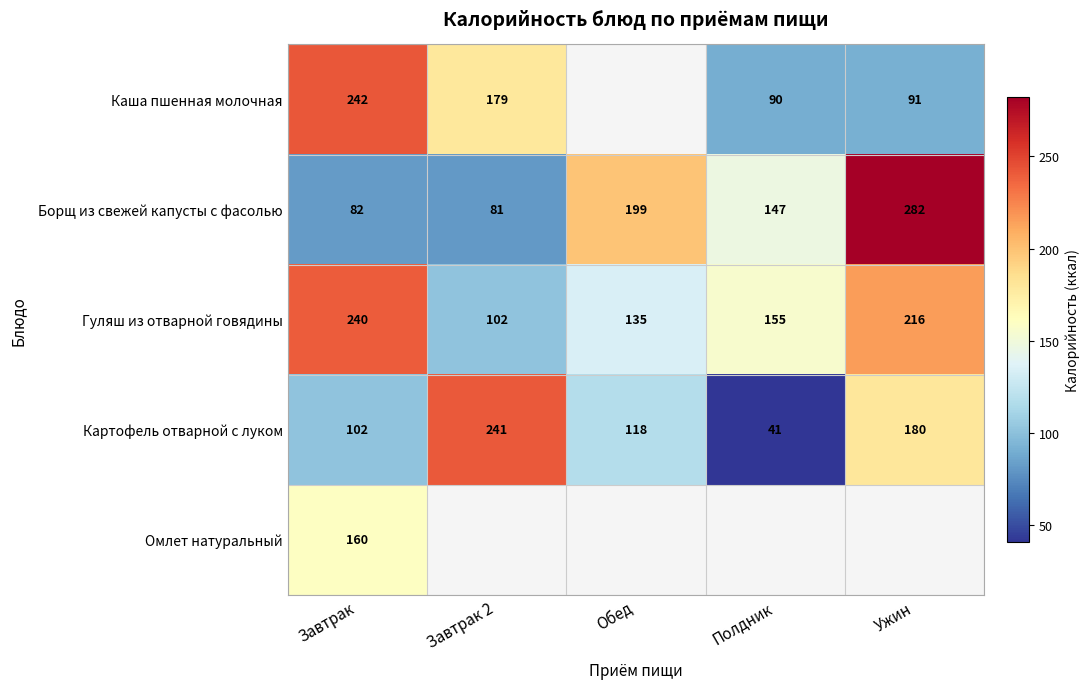

Is the value of Борщ из свежей капусты с фасолью at Ужин greater than the value of Гуляш из отварной говядины at Завтрак 2?

Yes